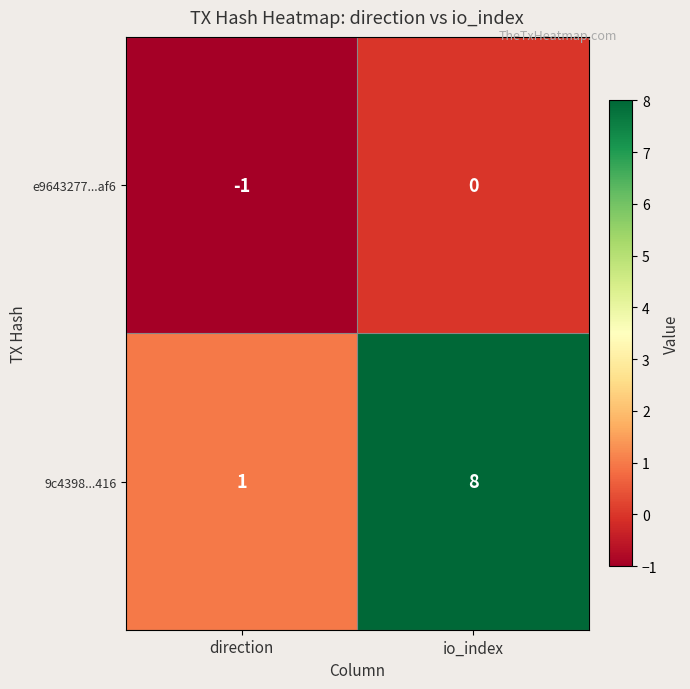

List the series in order of their overall mean, highest first.

9c4398...416, e9643277...af6